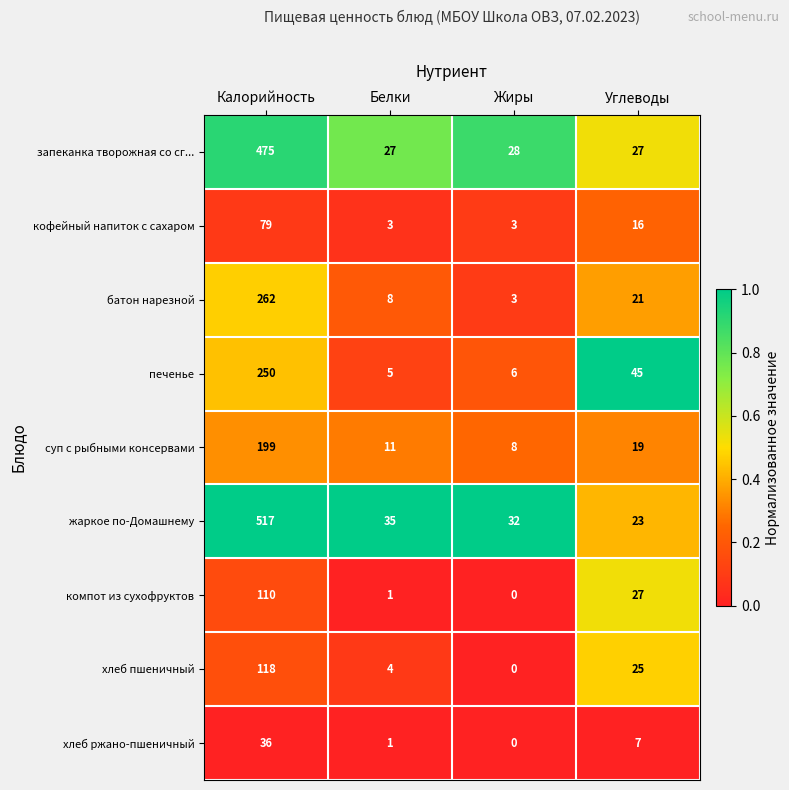

True or false: суп с рыбными консервами has a value of 305 at Калорийность.

False